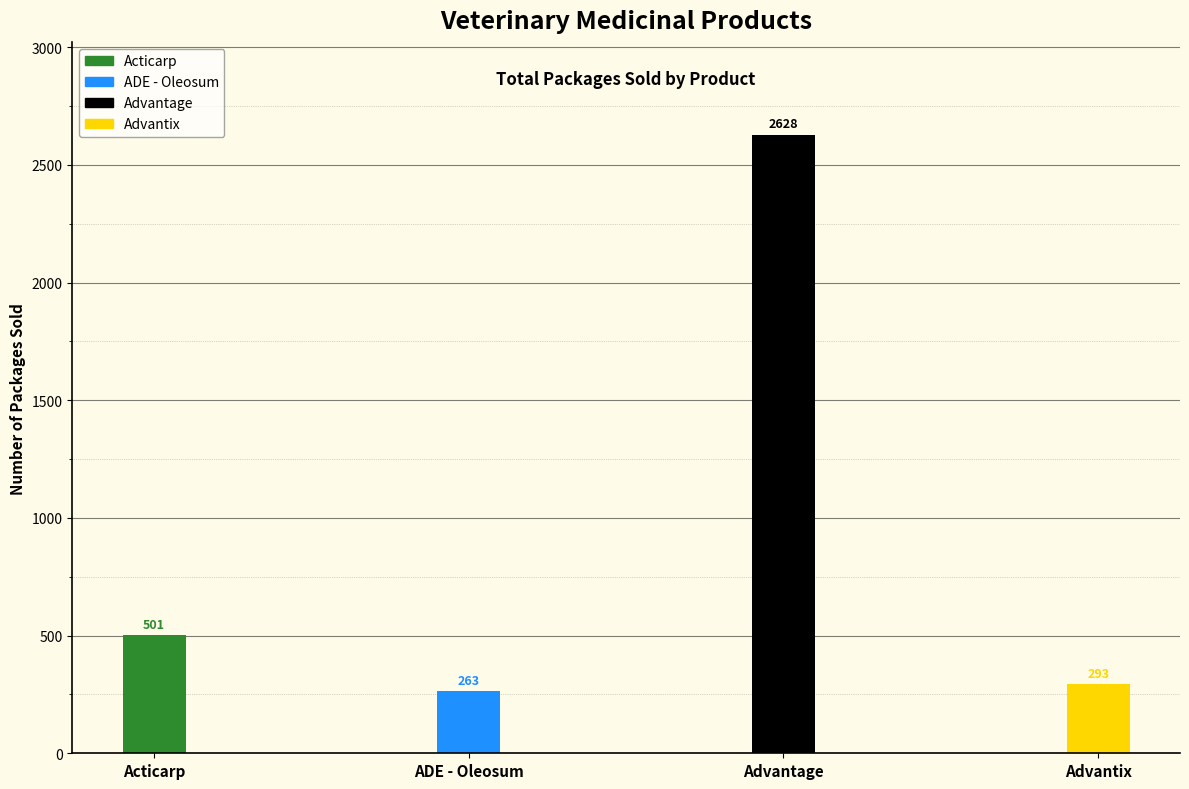

What is the value of the 3rd bar from the left?

2628